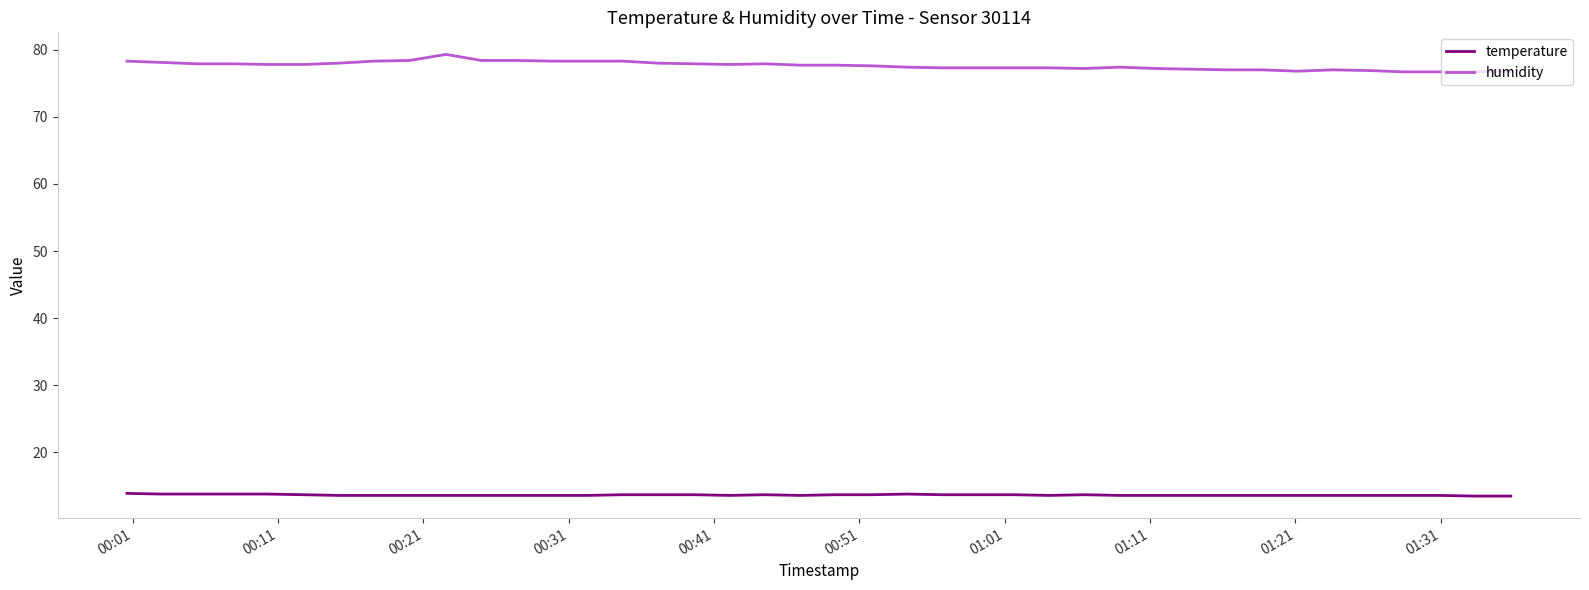

What is the difference between the maximum and minimum values in the humidity series?

2.6